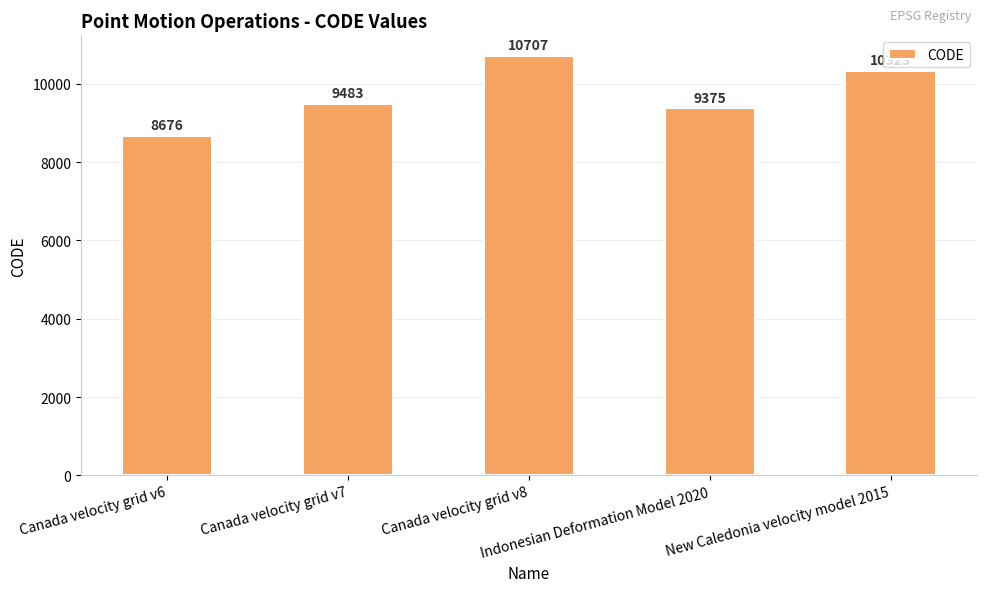

Count the number of categories in the chart.

5